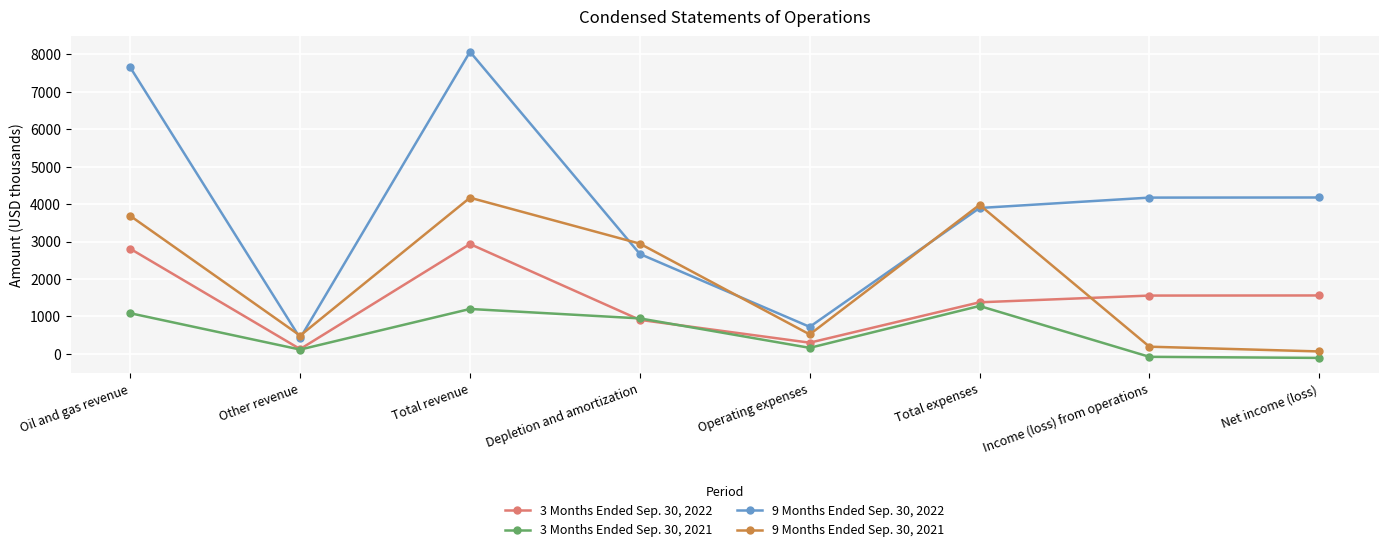

What is the minimum value shown in the chart?

-109